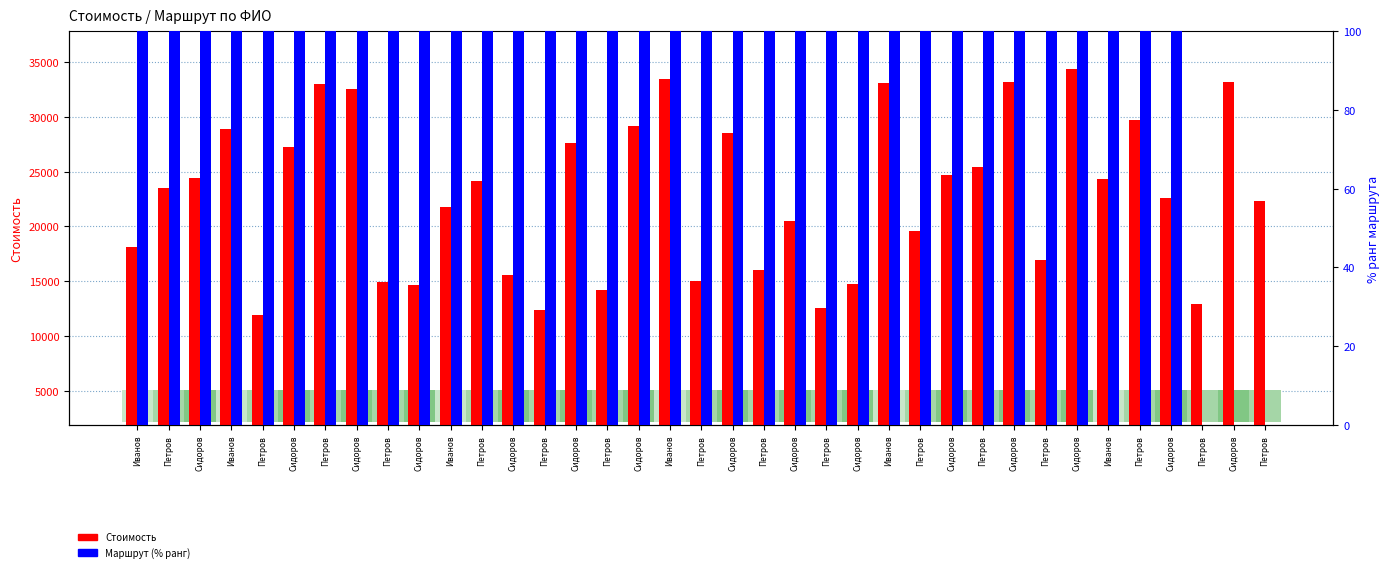

What is the total value across all series at Сидоров?

24486.0